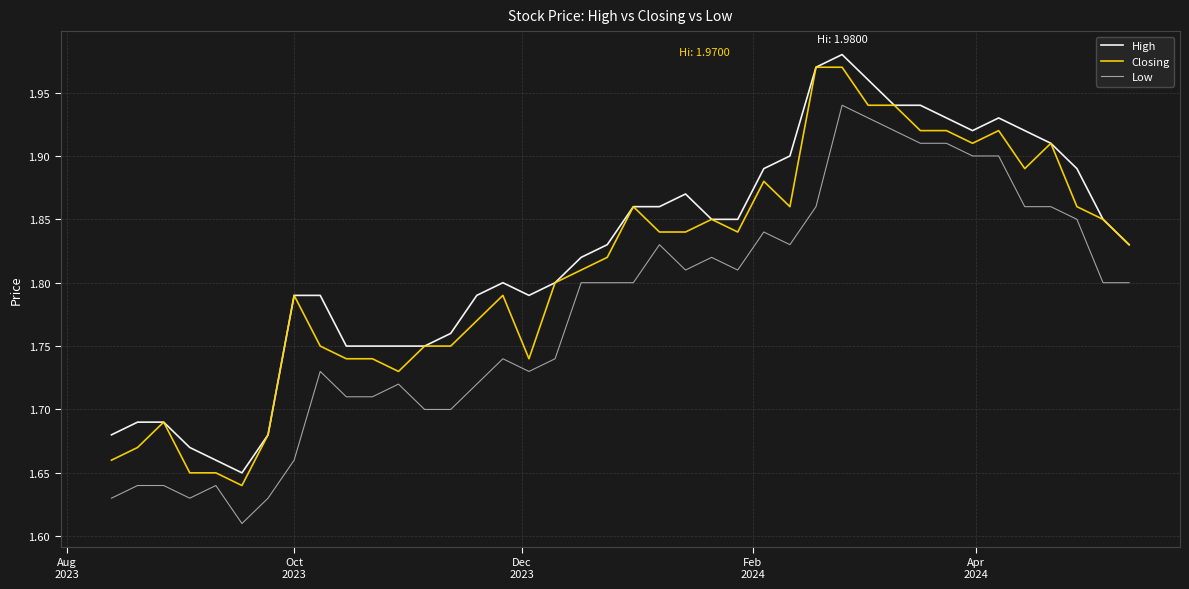

How many series are shown in this chart?

3